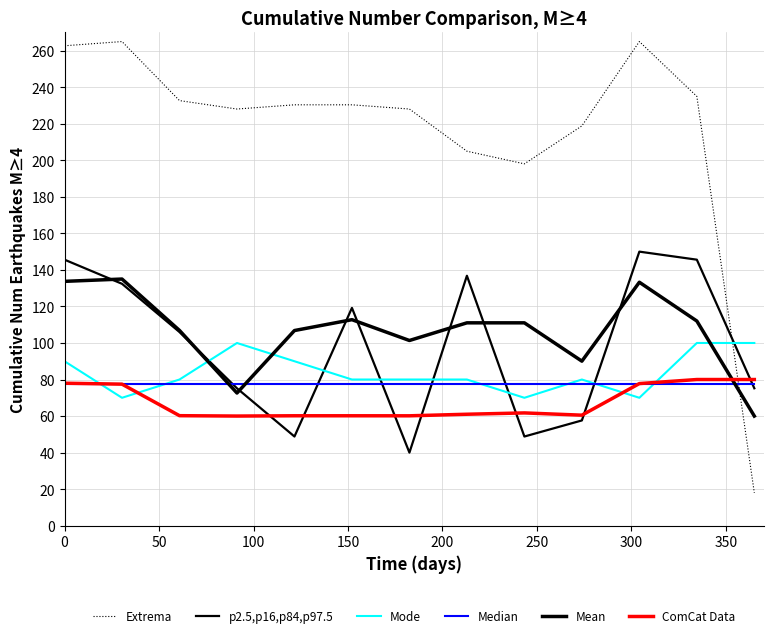

True or false: Mode and Extrema intersect in this chart.

True